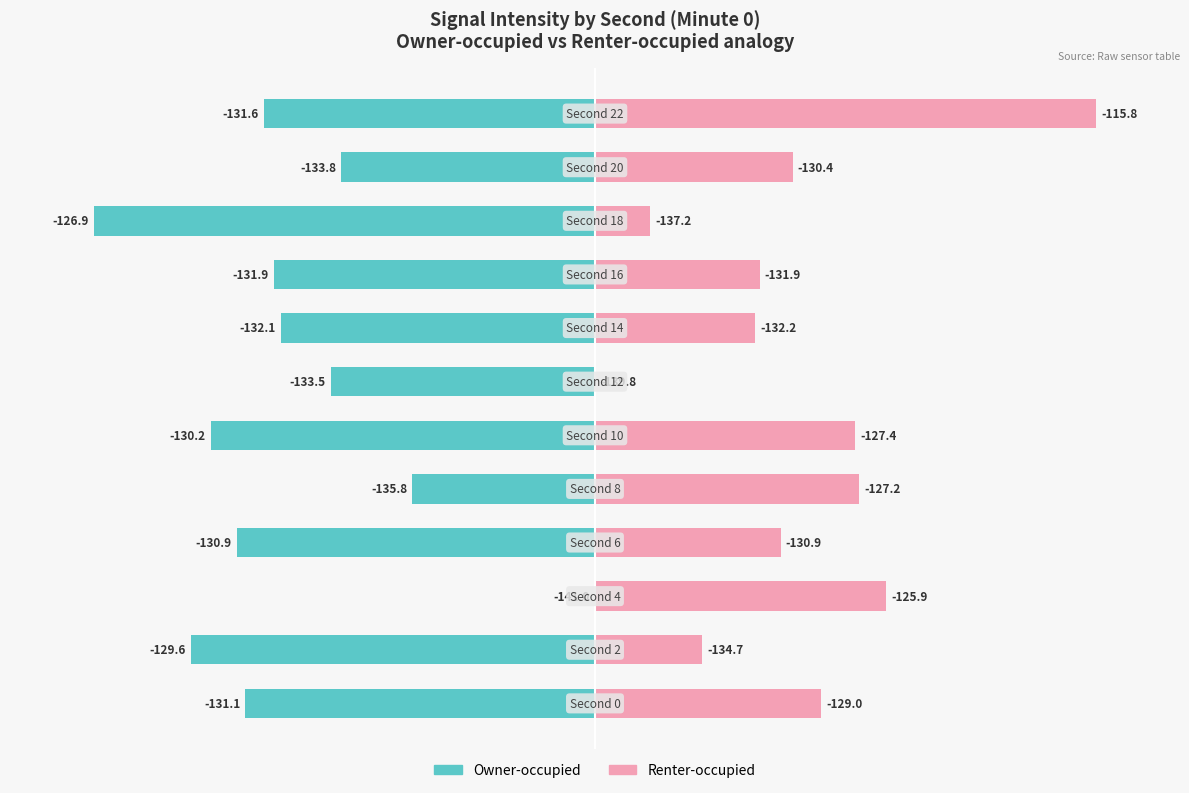

How many groups of bars are there?

12